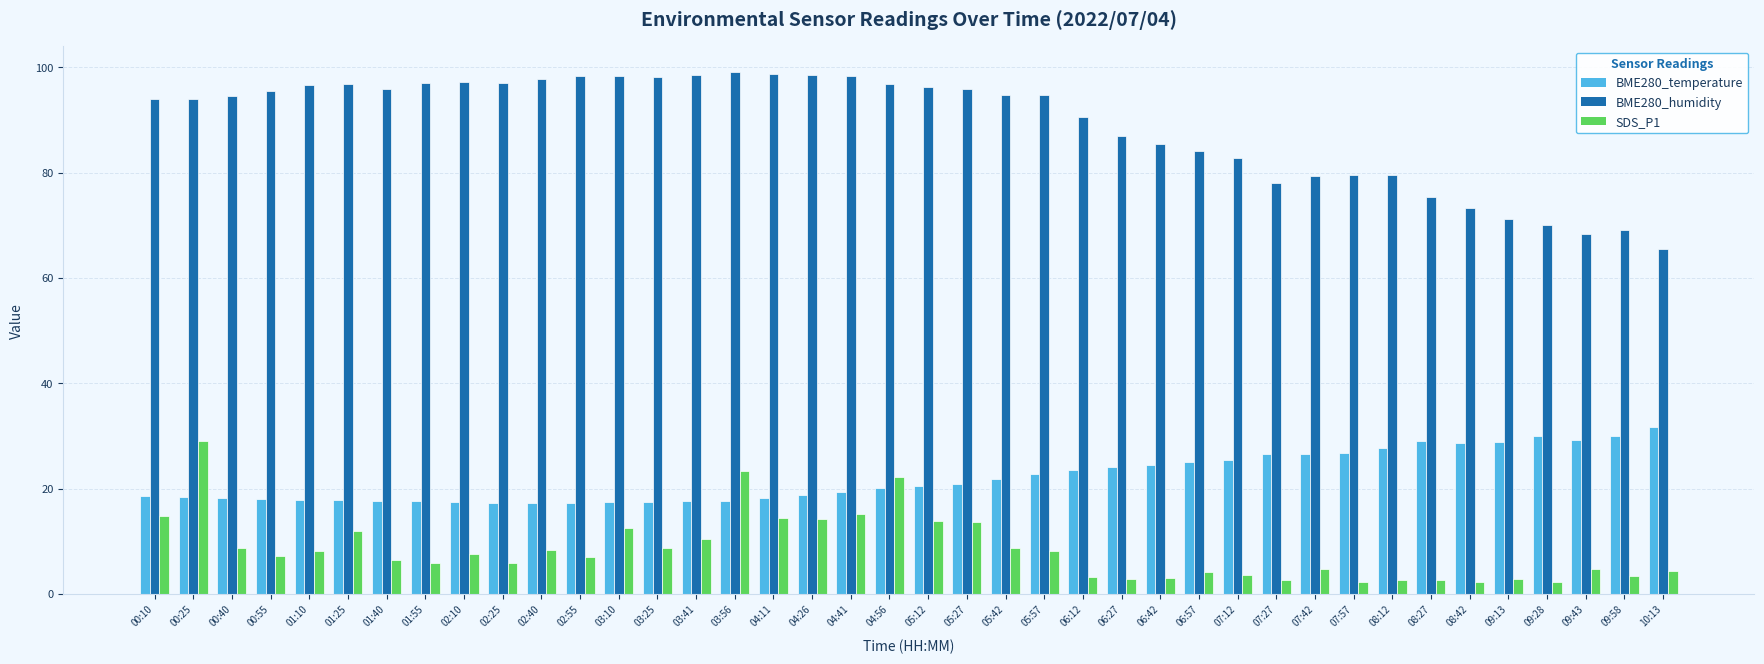

Which series has the widest spread of values?

BME280_humidity